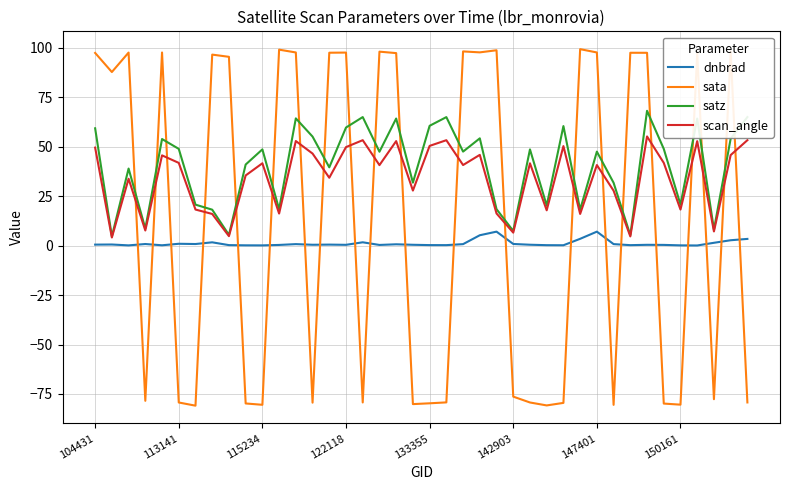

What is the smallest value displayed?

-80.9